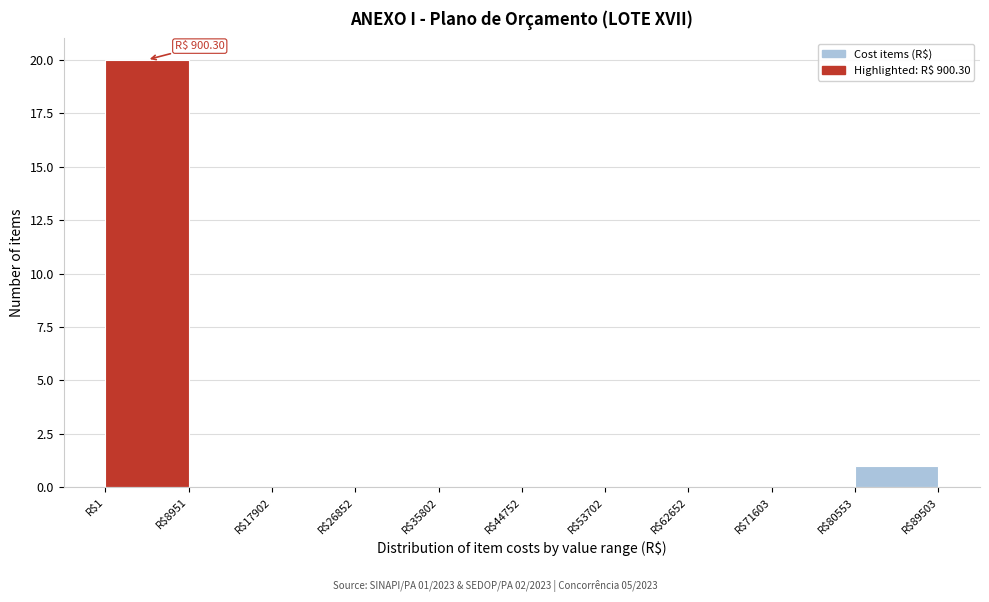

Over which range of the x-axis is the bar tallest?

0 to 9000